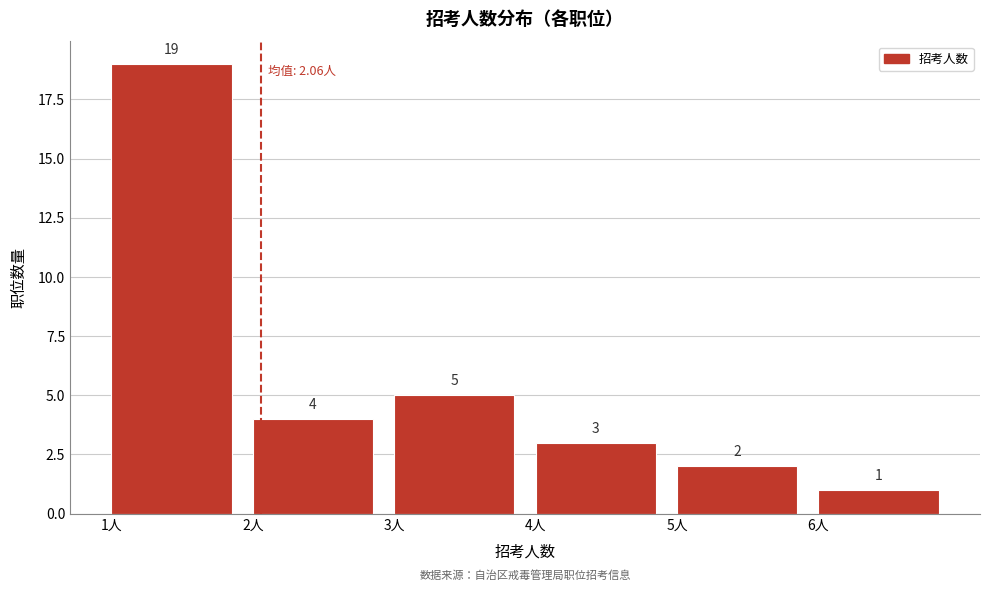

Over which range of the x-axis is the bar tallest?

1 to 2